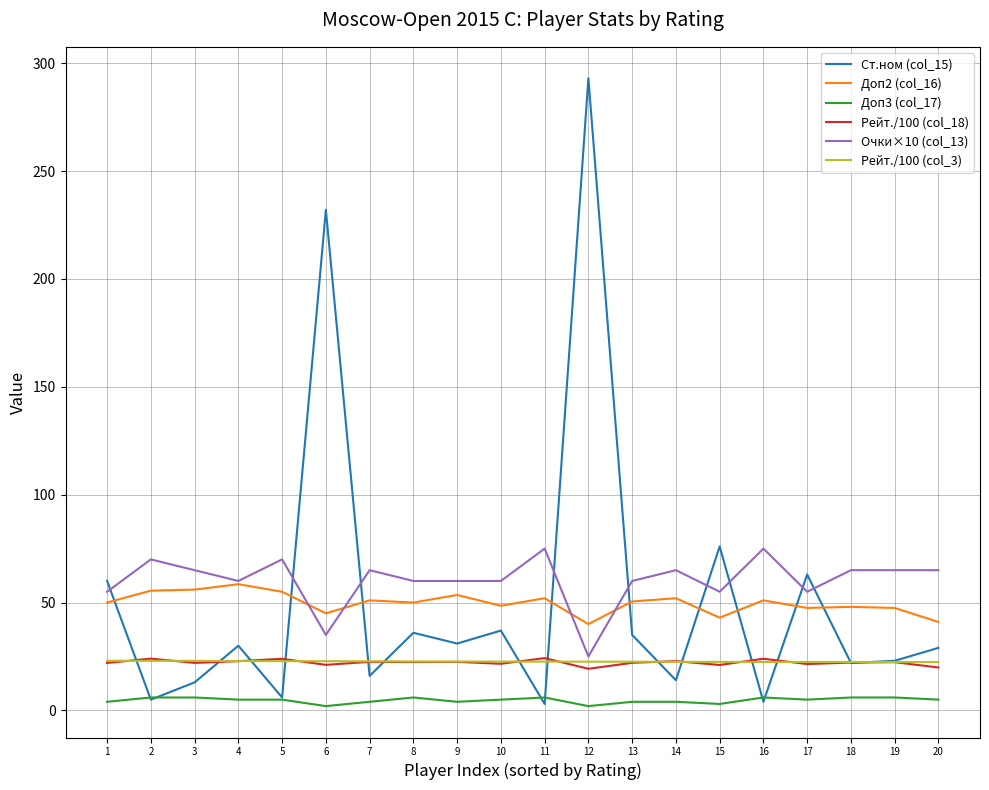

What is the maximum value shown in the chart?

293.0